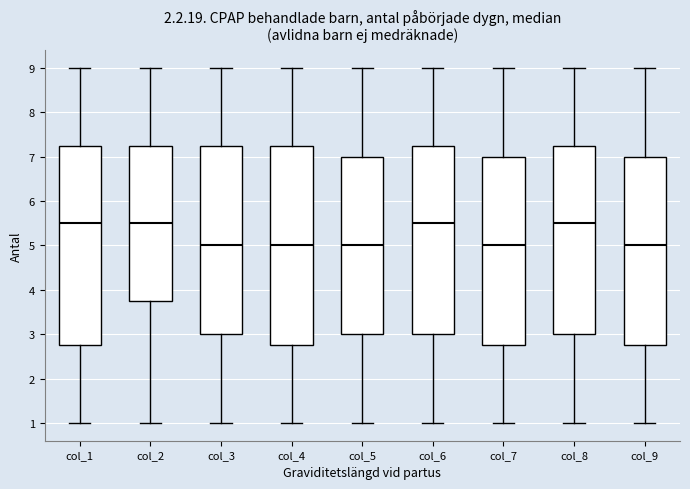

Reading left to right, read every box against the y-axis: the position of its median line, the range the box covers, and the ends of its whiskers. The values are not printed on the chart, so give them approximately, as read against the axis.

col_1: median 5.5, box 2.8 to 7.3, whiskers 1.0 to 9.0
col_2: median 5.5, box 3.8 to 7.3, whiskers 1.0 to 9.0
col_3: median 5.0, box 3.0 to 7.3, whiskers 1.0 to 9.0
col_4: median 5.0, box 2.8 to 7.3, whiskers 1.0 to 9.0
col_5: median 5.0, box 3.0 to 7.0, whiskers 1.0 to 9.0
col_6: median 5.5, box 3.0 to 7.3, whiskers 1.0 to 9.0
col_7: median 5.0, box 2.8 to 7.0, whiskers 1.0 to 9.0
col_8: median 5.5, box 3.0 to 7.3, whiskers 1.0 to 9.0
col_9: median 5.0, box 2.8 to 7.0, whiskers 1.0 to 9.0